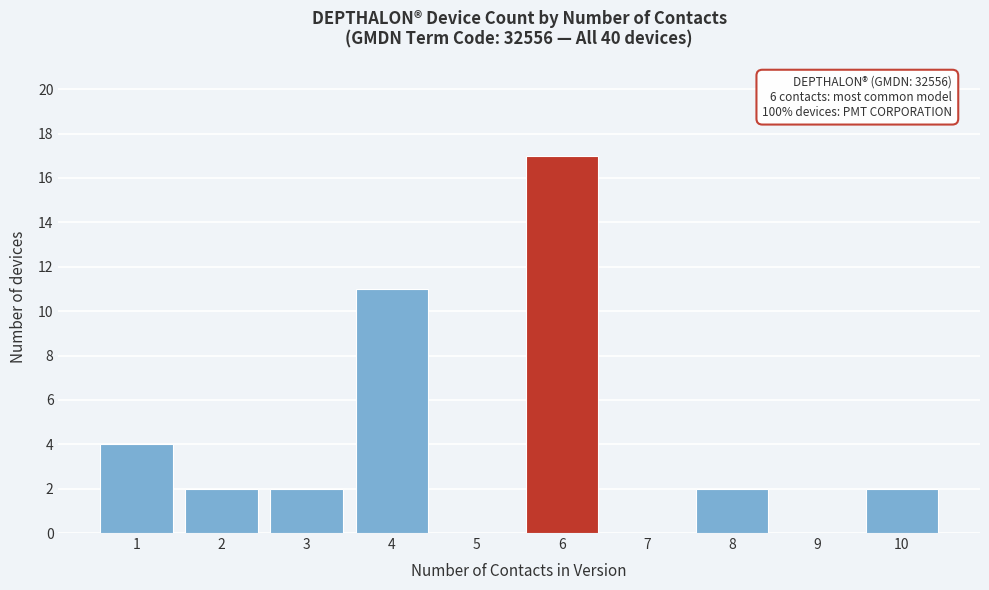

Reading left to right, extract all data points from this chart.

1=4	2=2	3=2	4=11	5=0	6=17	7=0	8=2	9=0	10=2